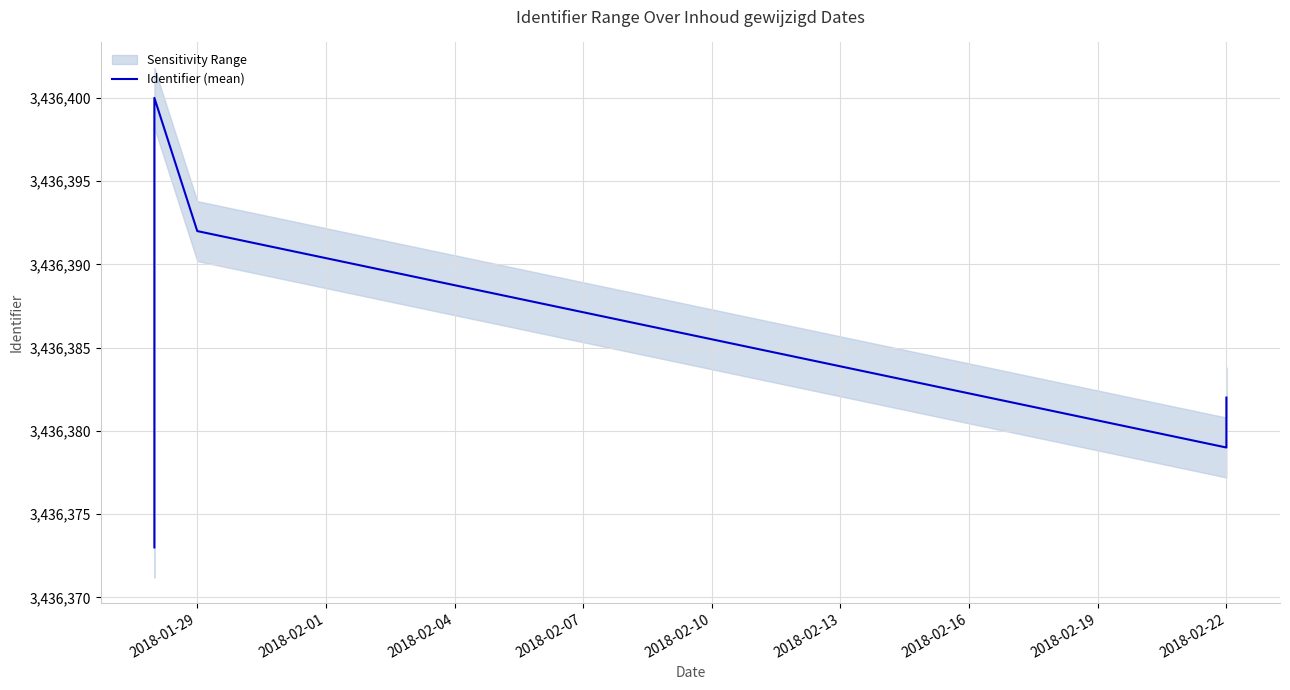

What is the difference between the maximum and minimum values?

27